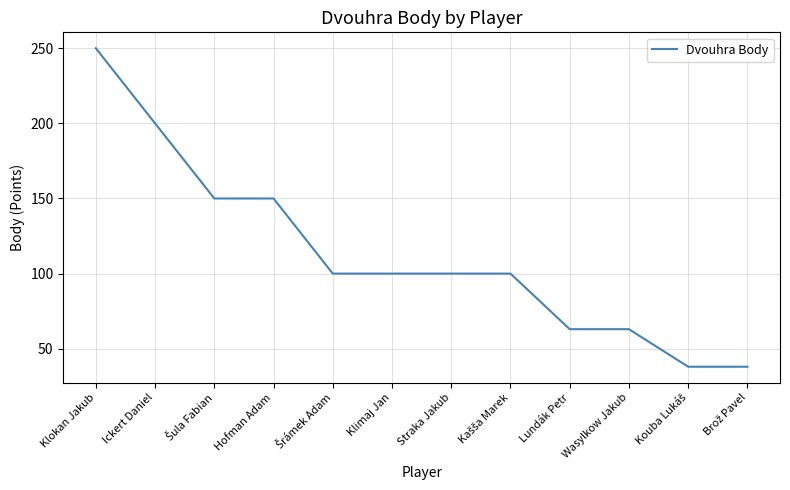

Which category has the highest value across all series?

Klokan Jakub